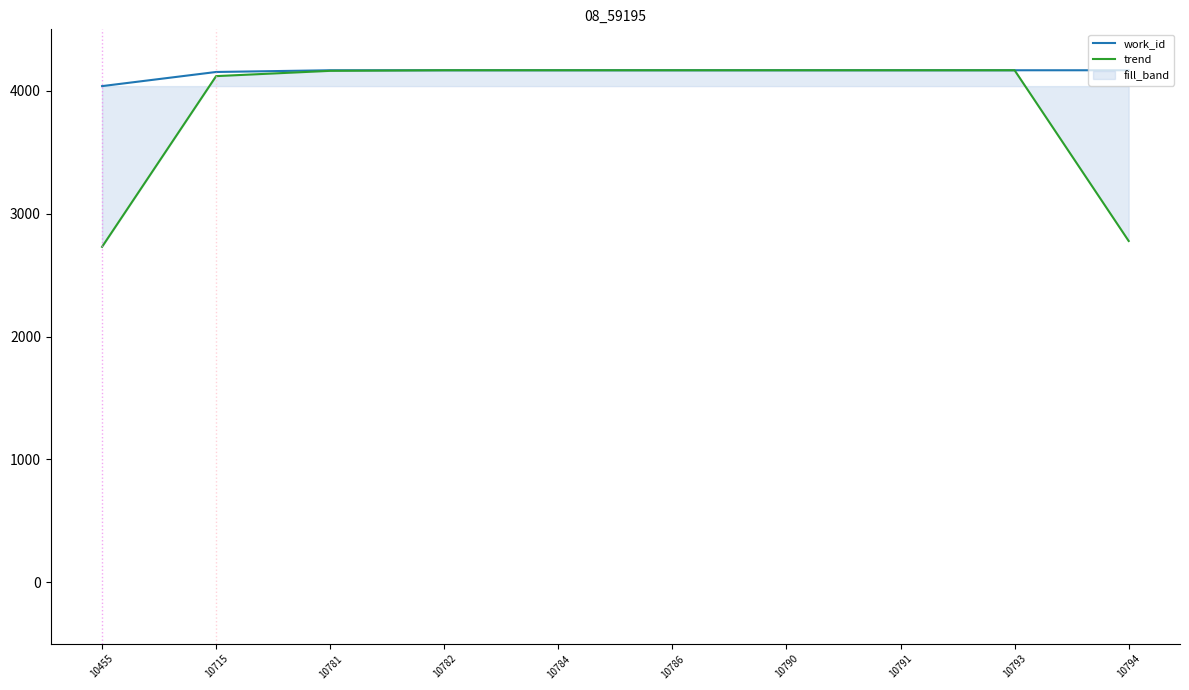

Reading right to left, extract all data points from this chart.

work_id: 4167.0	4167.0	4167.0	4167.0	4167.0	4167.0	4167.0	4167.0	4153.0	4038.0
trend: 2778.0	4167.0	4167.0	4167.0	4167.0	4167.0	4167.0	4162.3	4119.3	2730.3